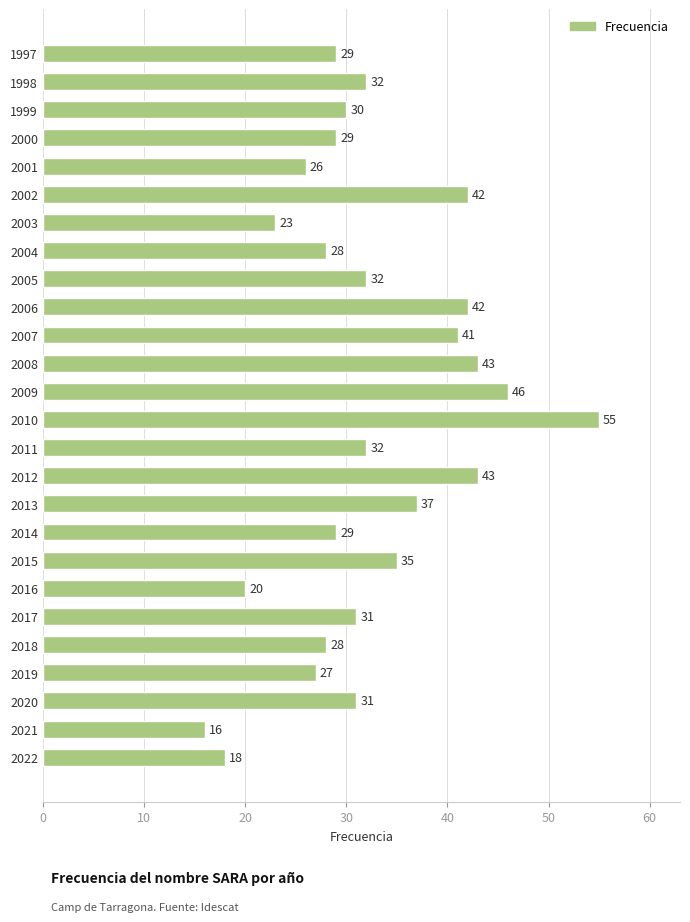

Are the bars grouped side by side (vs. stacked)?

No